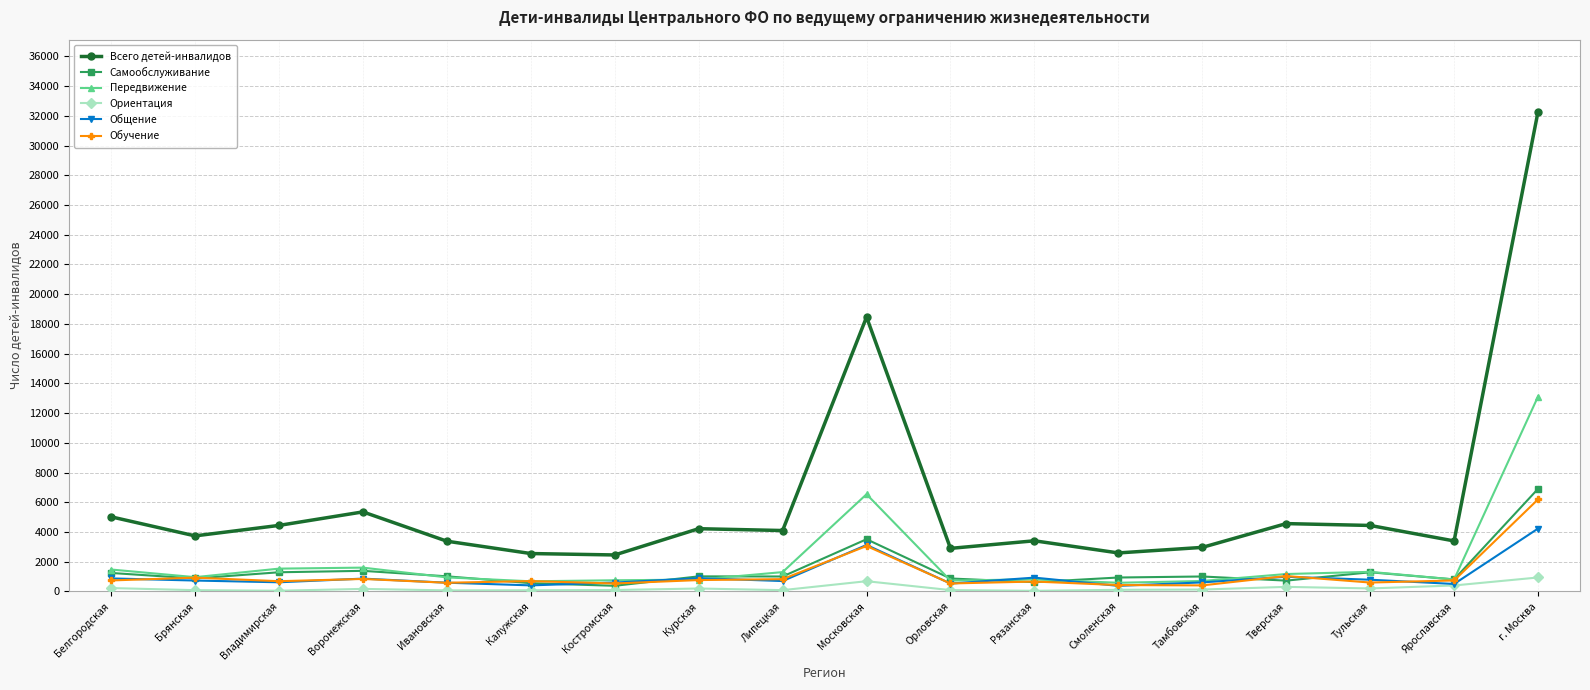

What is the difference between the maximum and second lowest values in the Обучение series?

5765